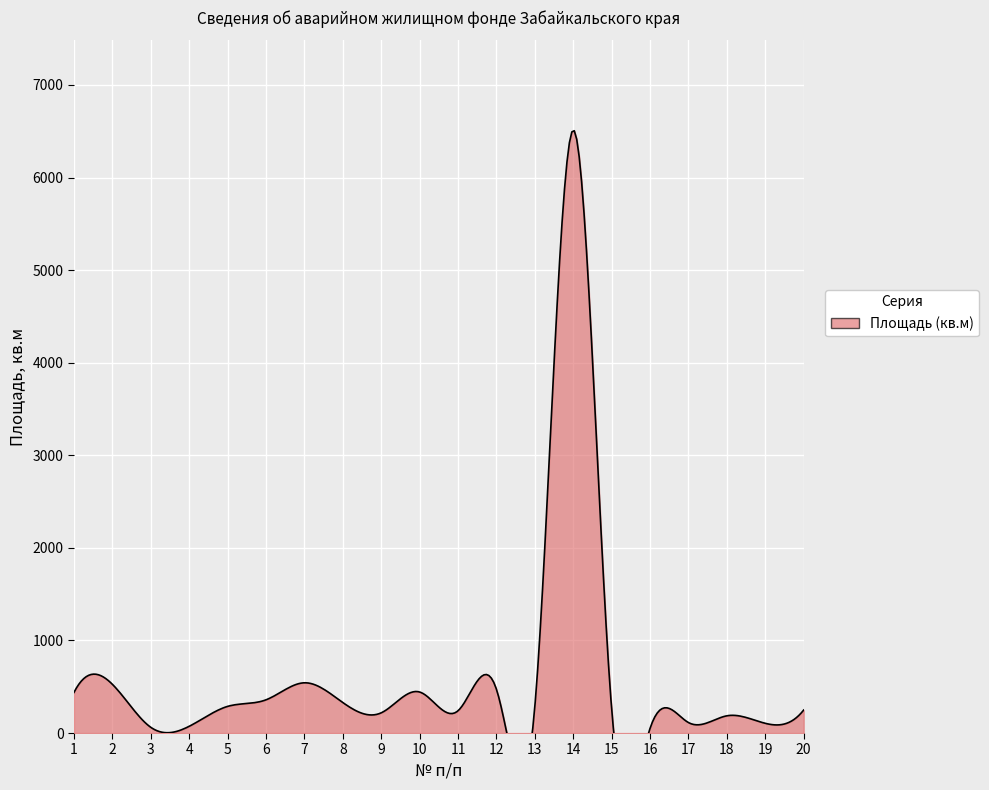

At which category does the chart reach its minimum across all series?

16